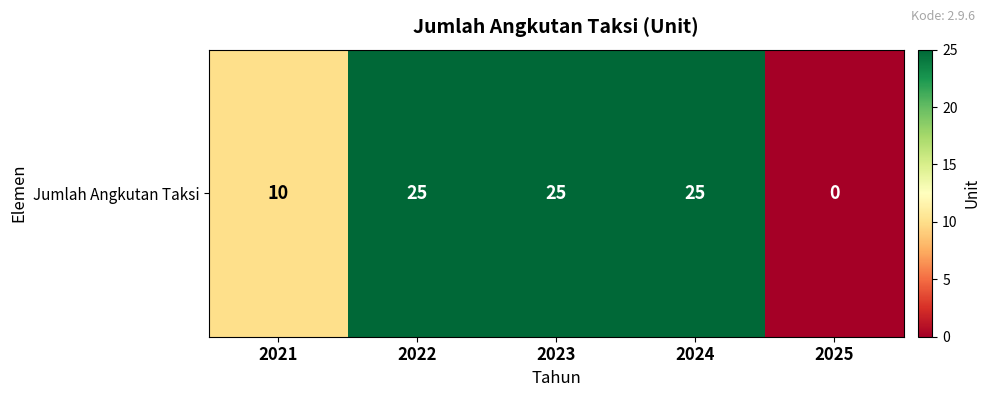

List the labels in order of value, largest first.

2022, 2023, 2024, 2021, 2025